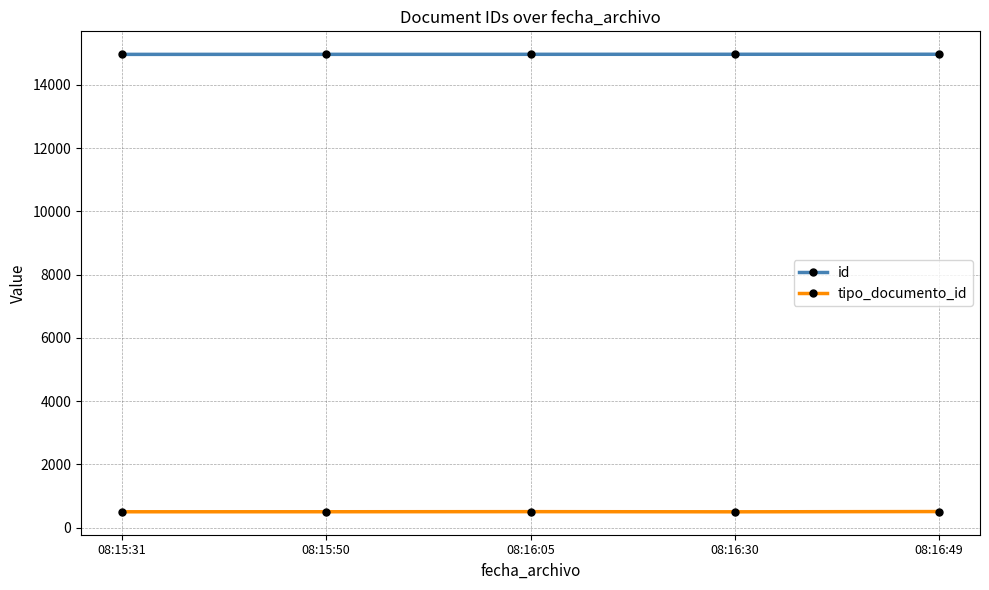

Where is the first local maximum for tipo_documento_id?

08:16:05